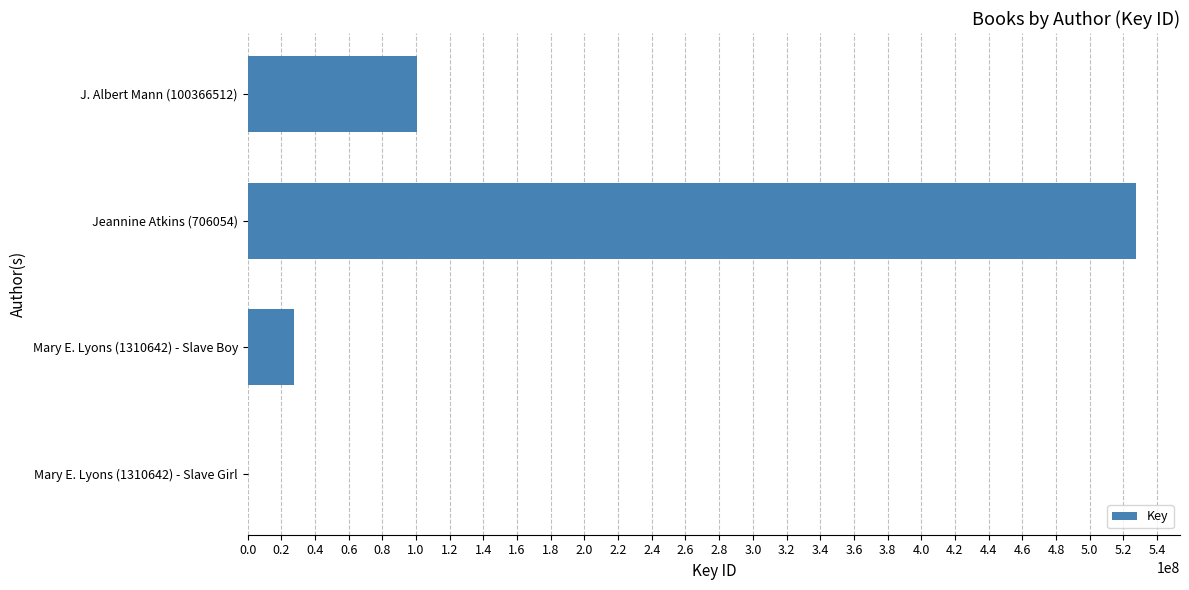

The value at Mary E. Lyons (1310642) - Slave Boy is 27508010. True or false?

True